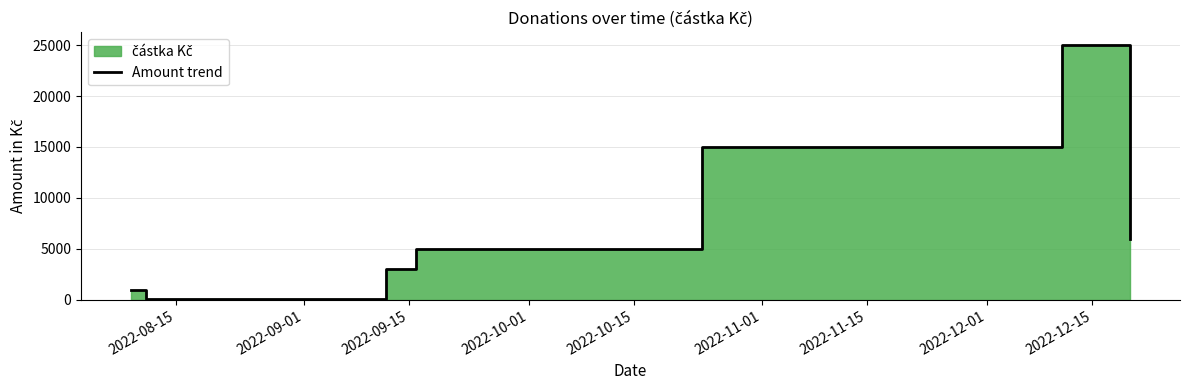

Is it true that the value at 2022-10-15 is 3156?

False